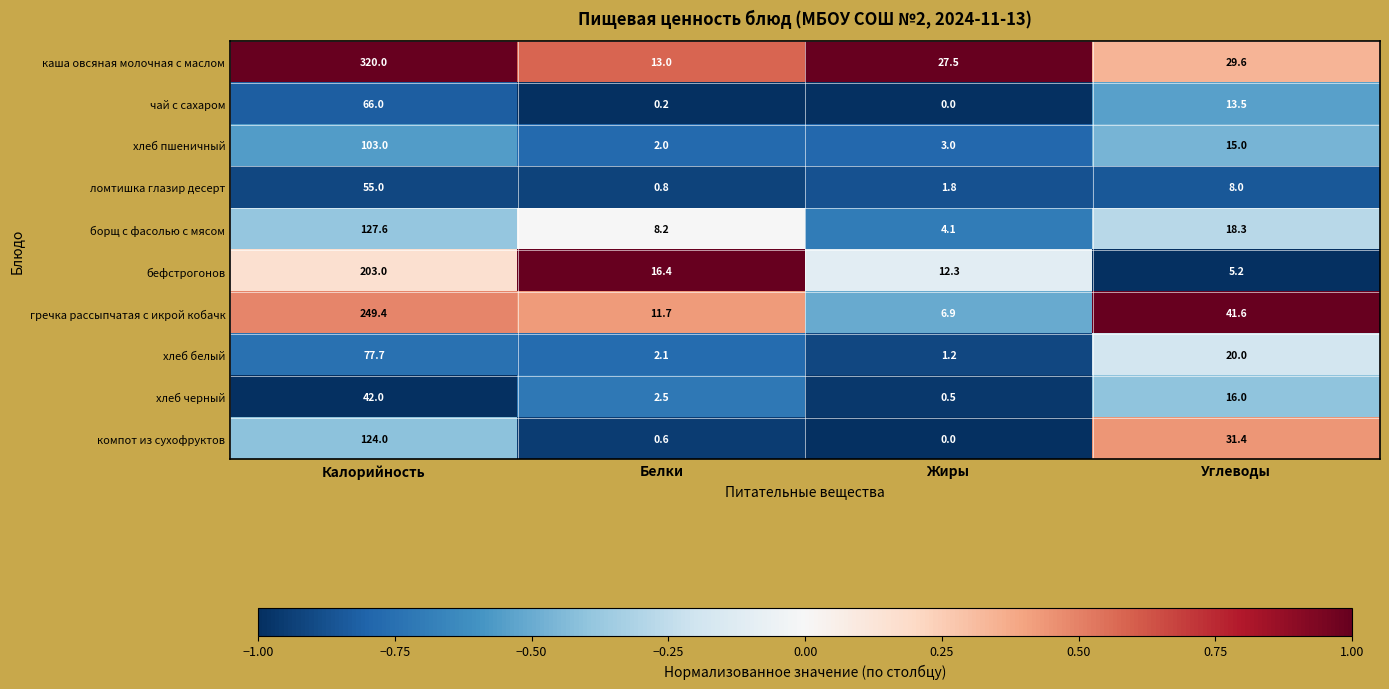

The хлеб пшеничный series shows 2.0 at Белки. True or false?

True